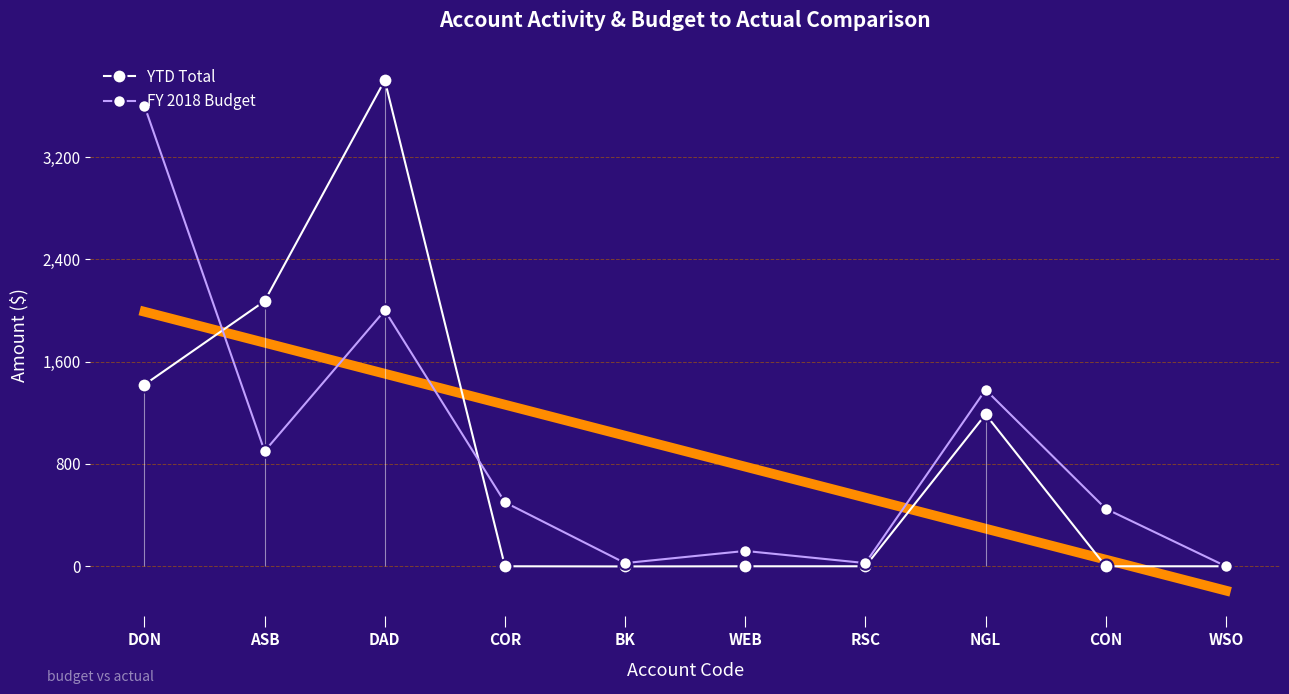

Which series ends up on top after the final intersection of YTD Total and FY 2018 Budget?

FY 2018 Budget